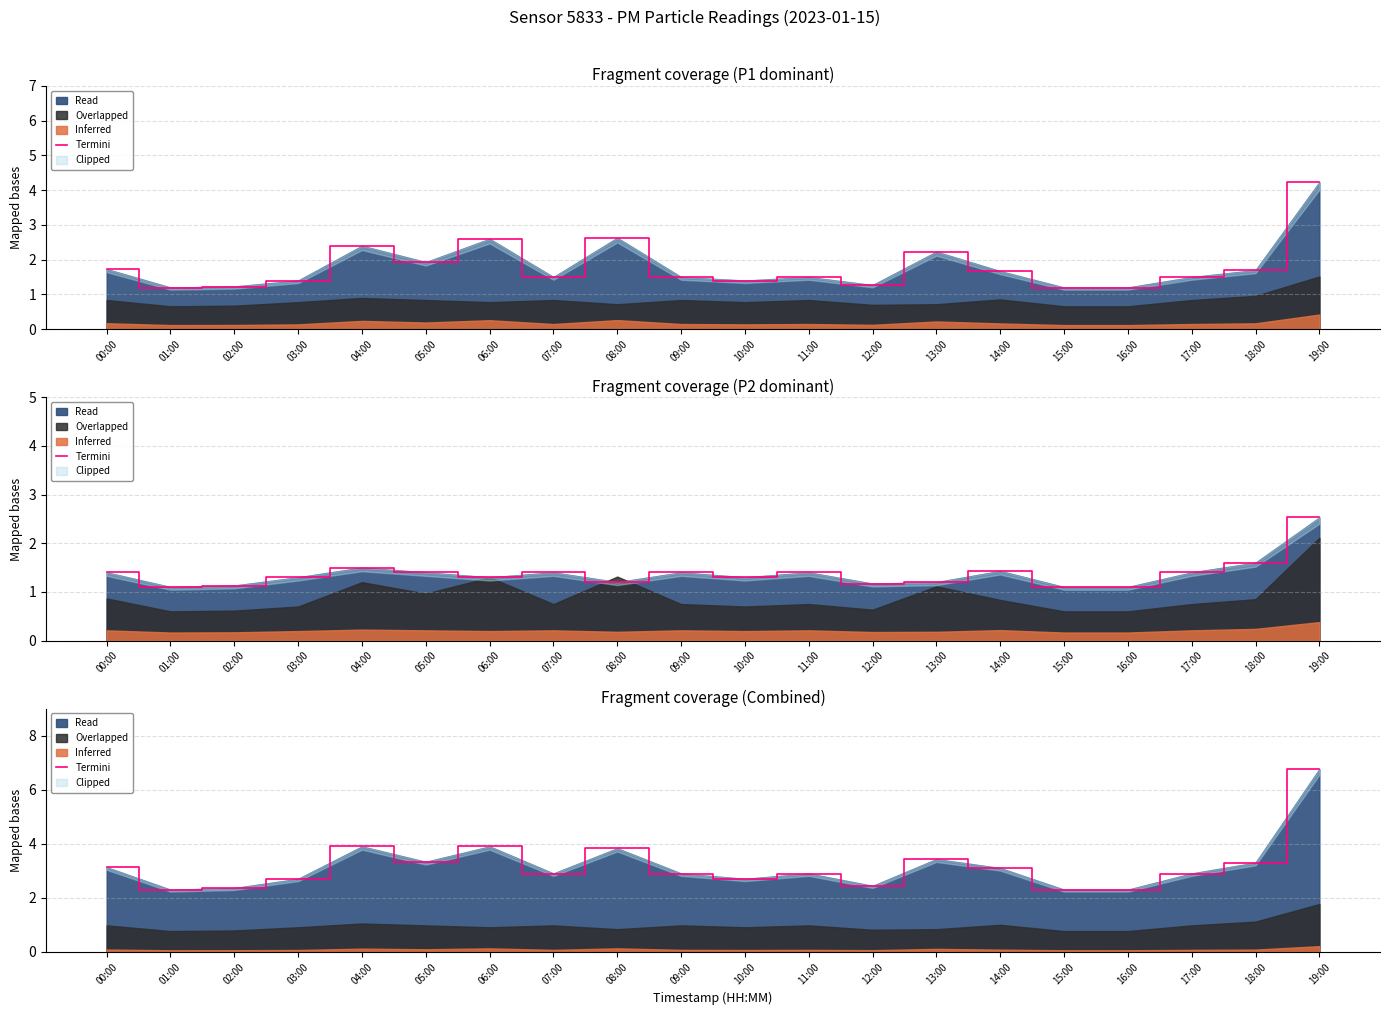

What is the sum of all values?

63.4